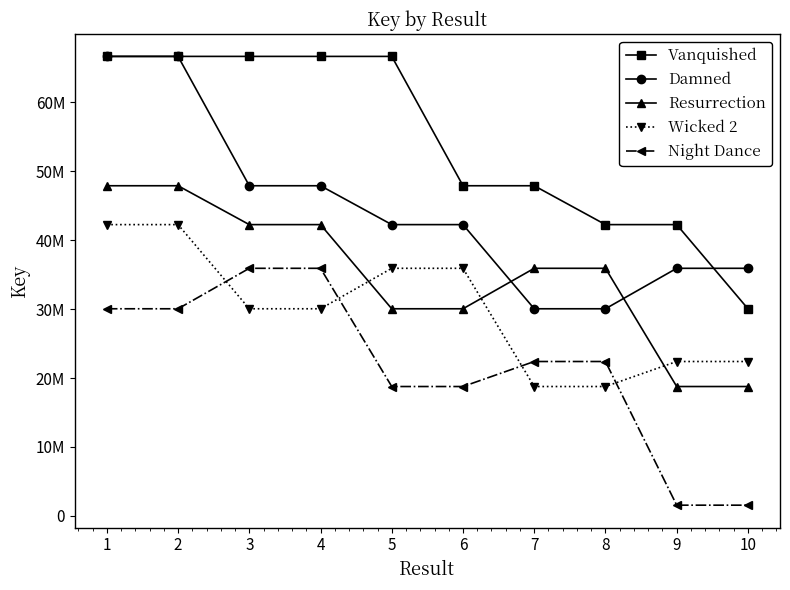

What are all the series names shown in the legend?

Vanquished, Damned, Resurrection, Wicked 2, Night Dance